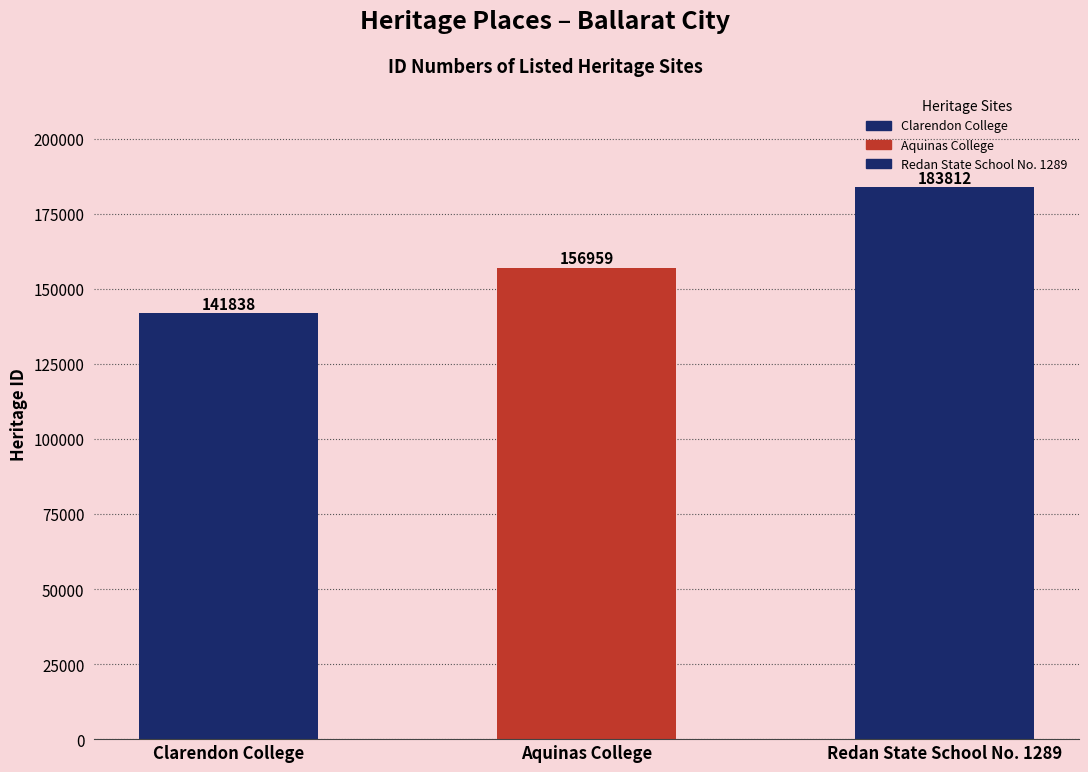

Does the chart contain stacked bars?

No